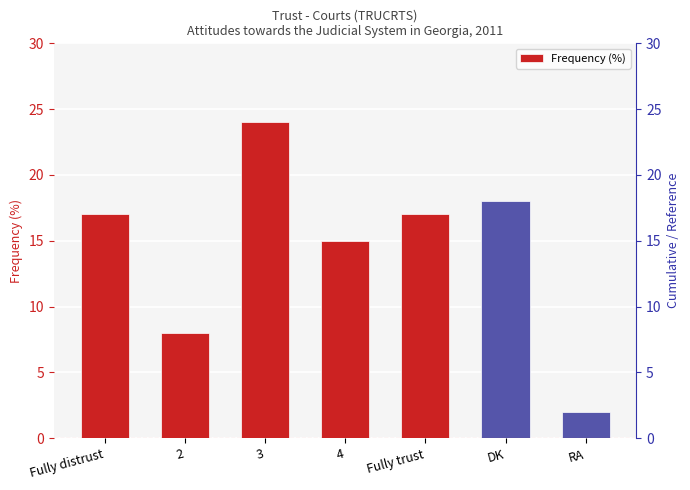

What is the greatest value displayed?

24